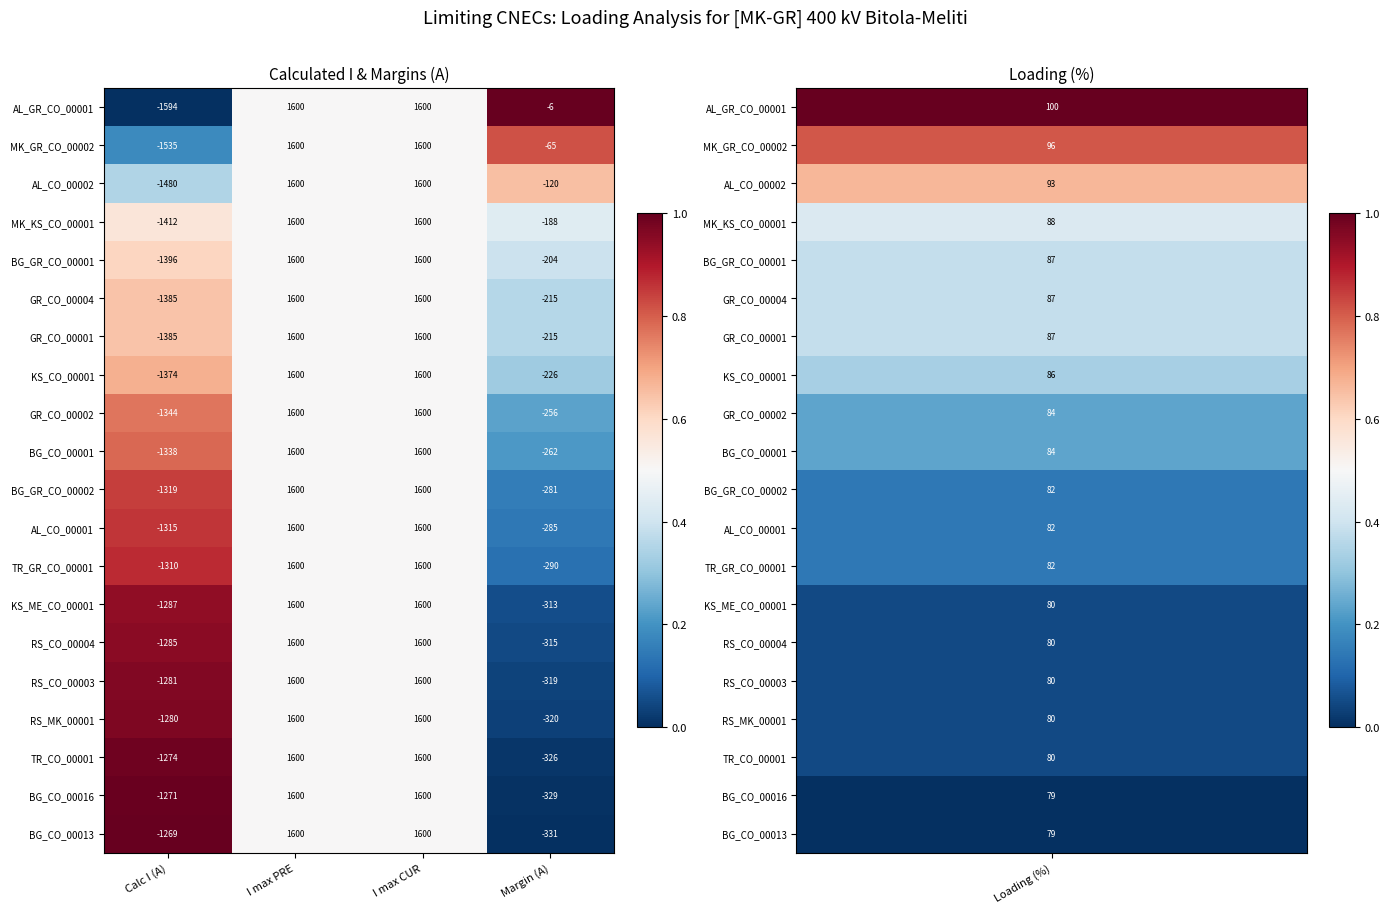

The value of MK_KS_CO_00001 at I max PRE is 2372. True or false?

False